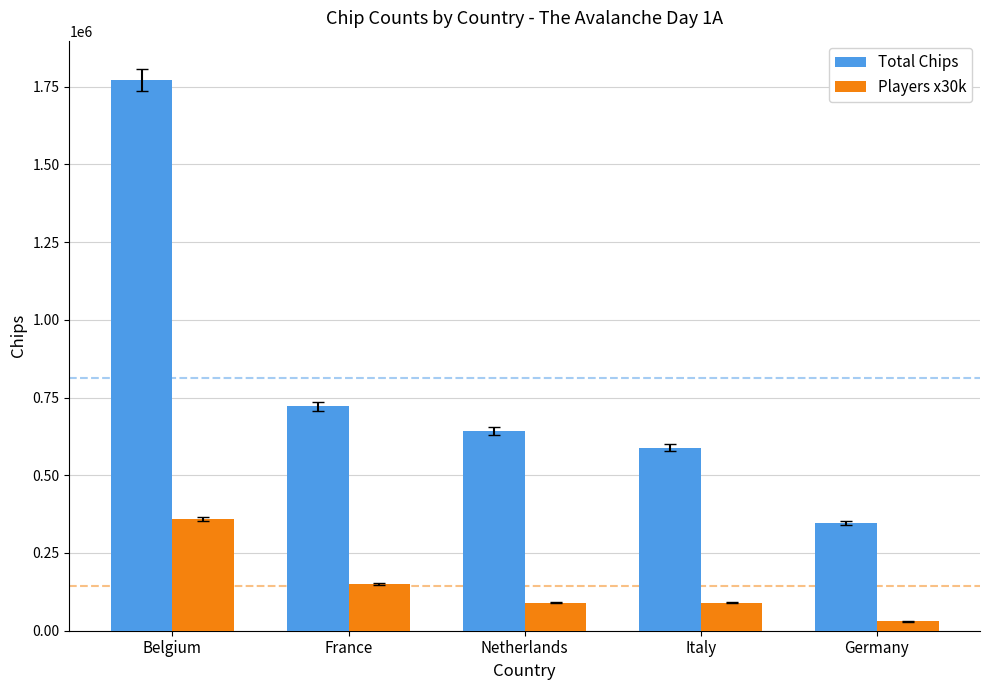

Which series has the largest range (max minus min)?

Total Chips